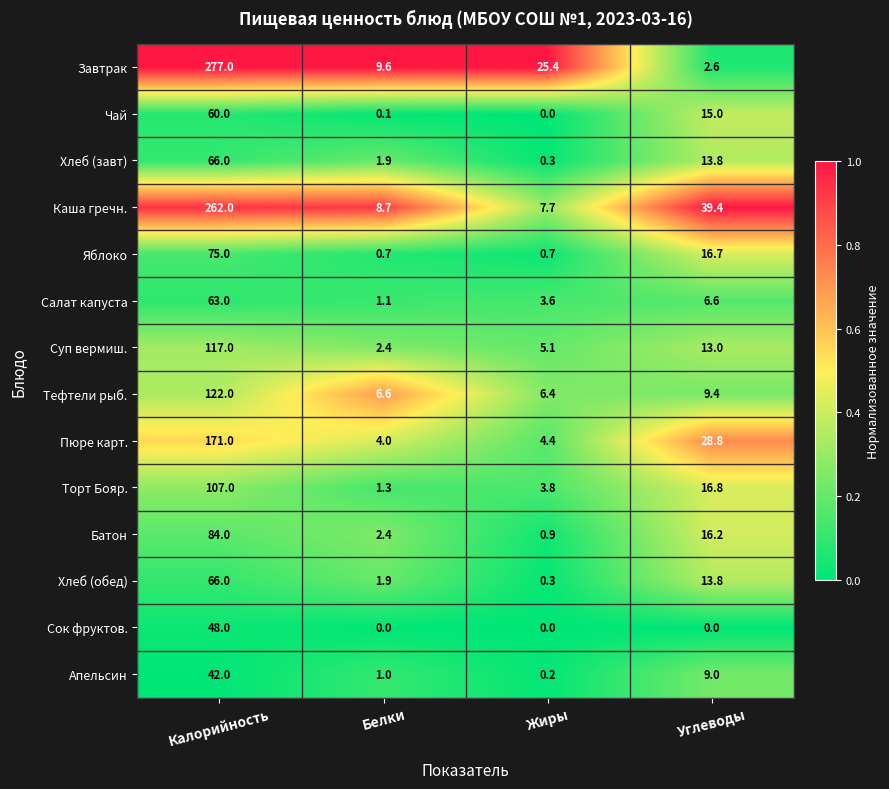

Which series has the largest range (max minus min)?

Завтрак